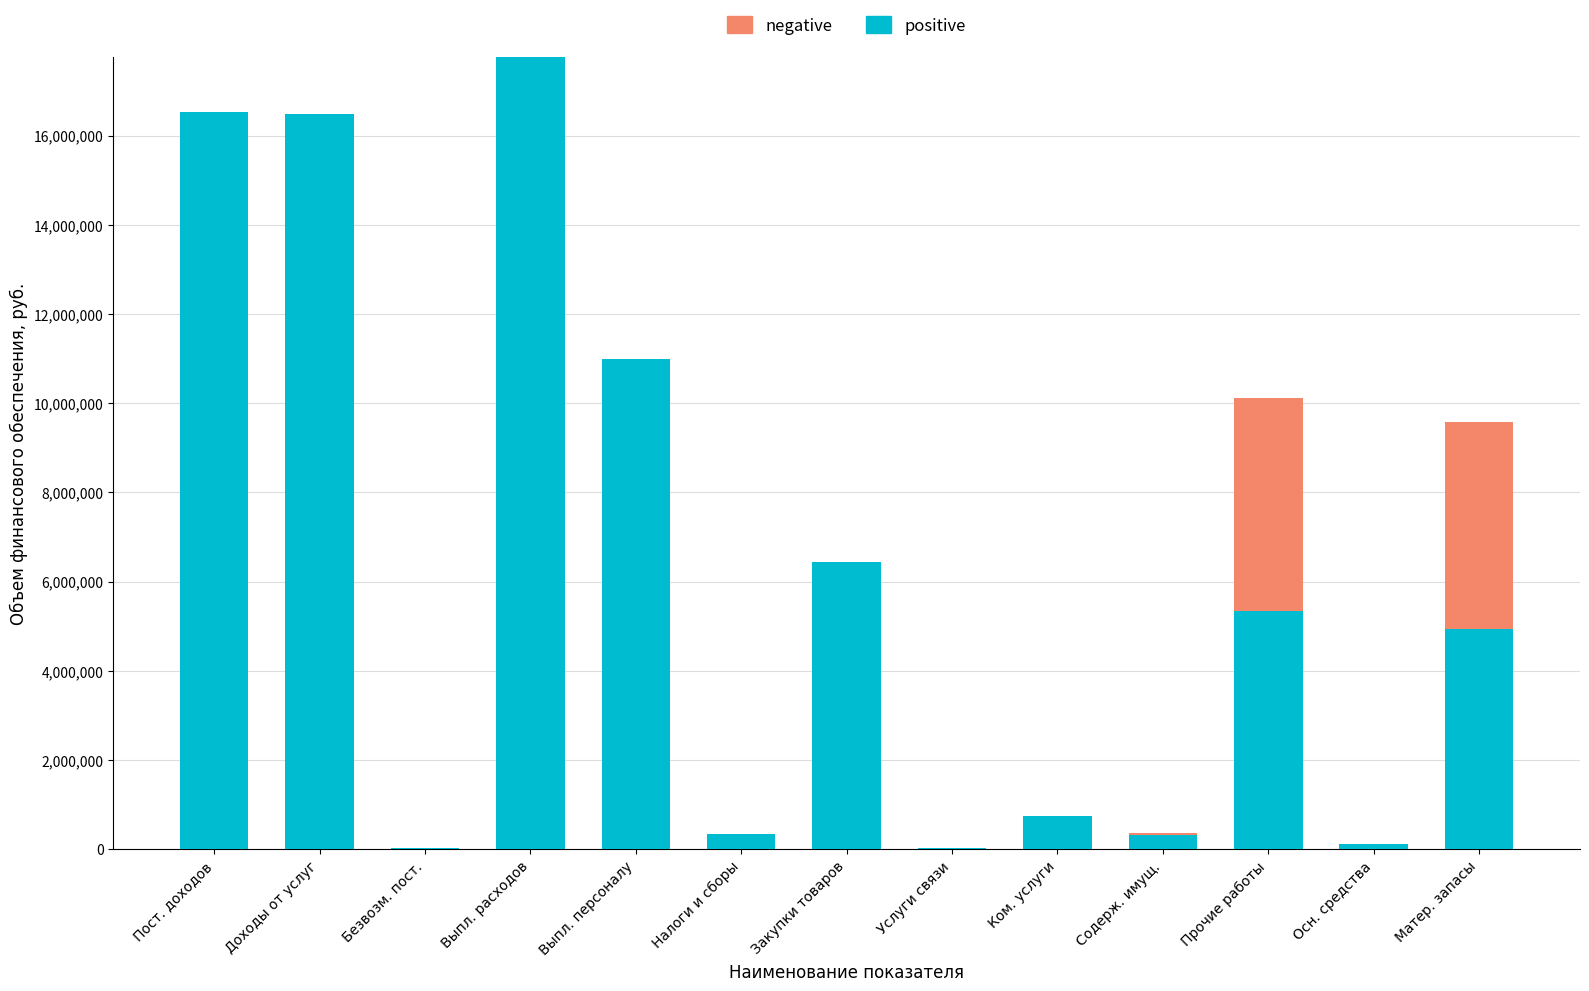

At which category is the sum across all series the highest?

Выпл. расходов